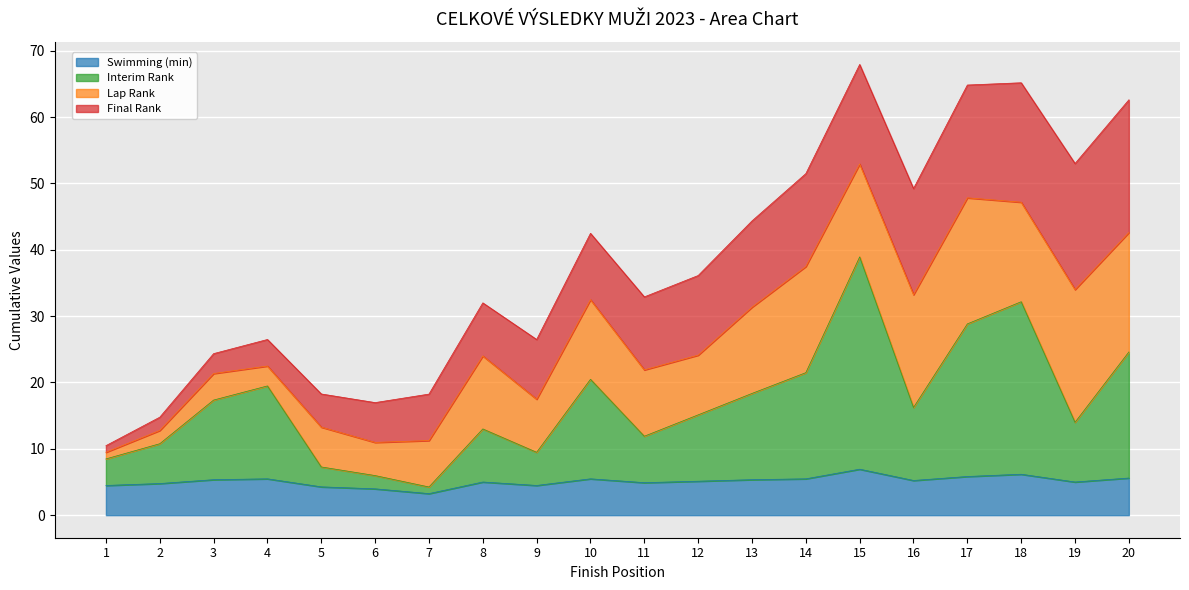

What is the highest value of the Swimming (min) series?

6.9